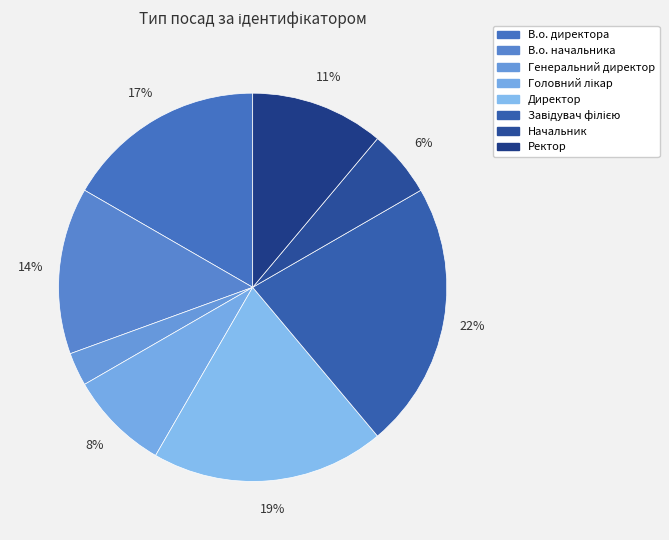

Which category has the smallest portion of the pie?

Генеральний директор